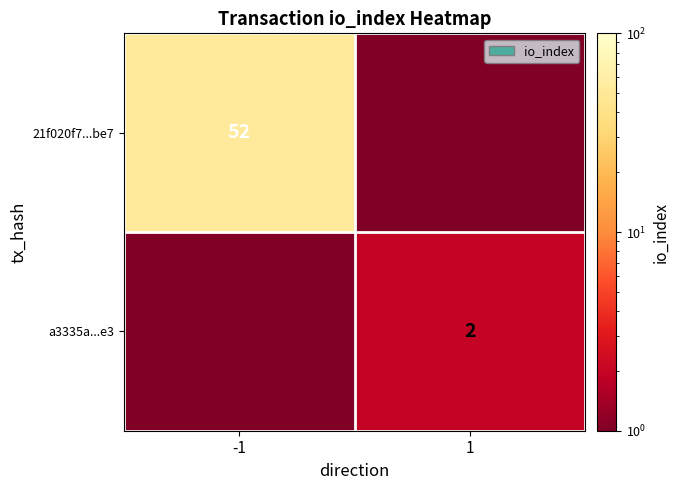

The value of a3335a...e3 at 1 is 2.0. True or false?

True